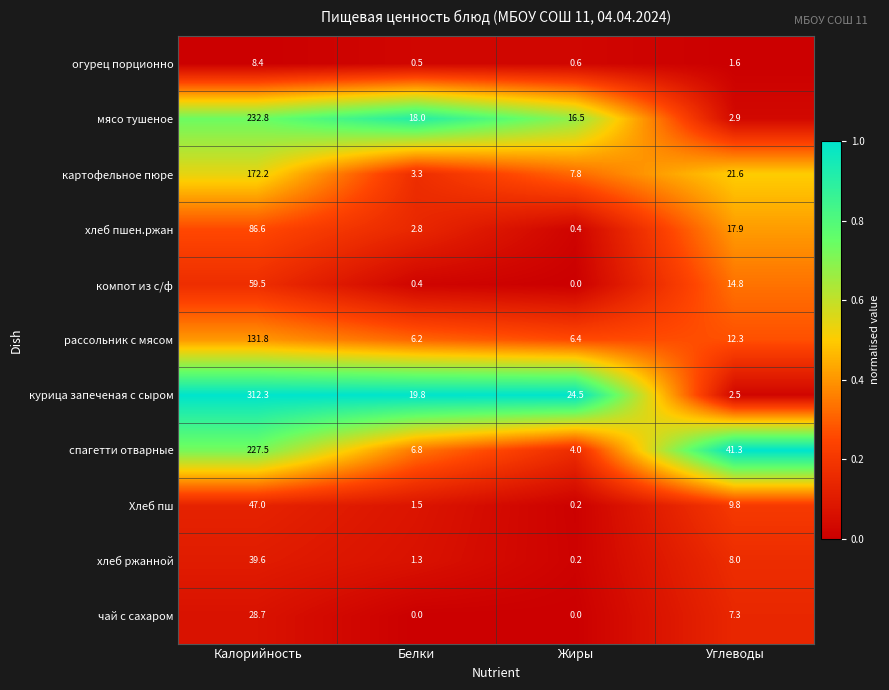

What is the sum of all чай с сахаром values?

36.0